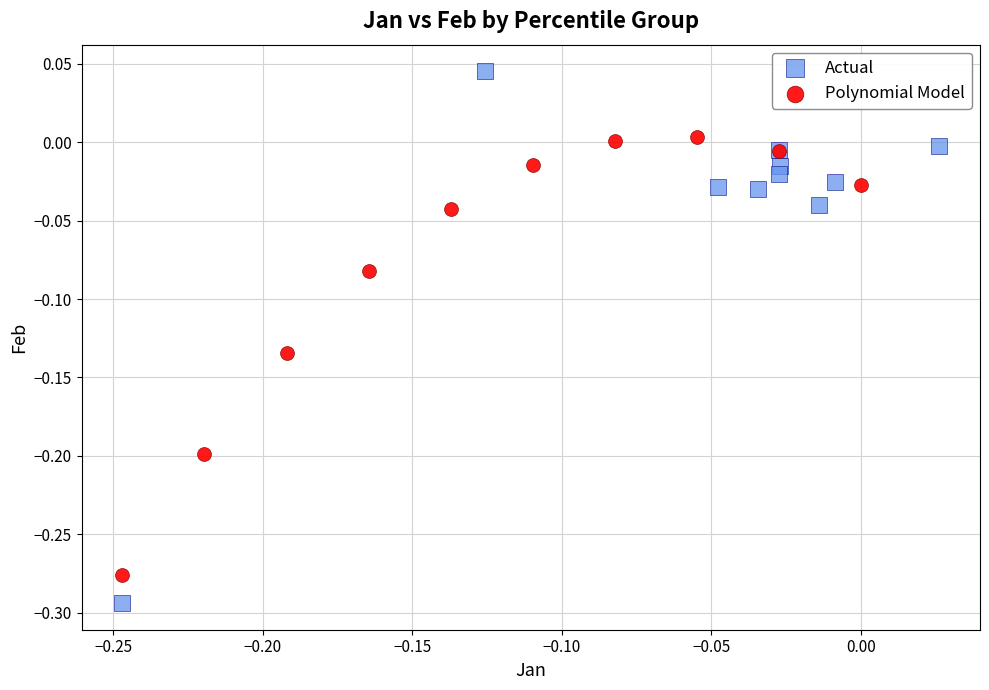

Which series has the largest Y range (max minus min)?

Actual